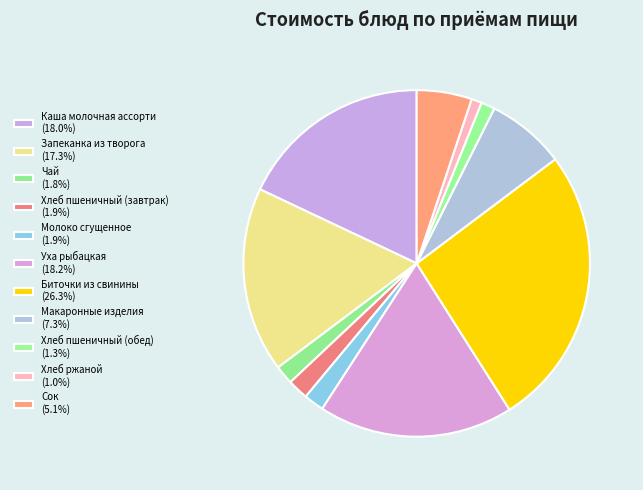

Is there a majority slice in this chart?

No